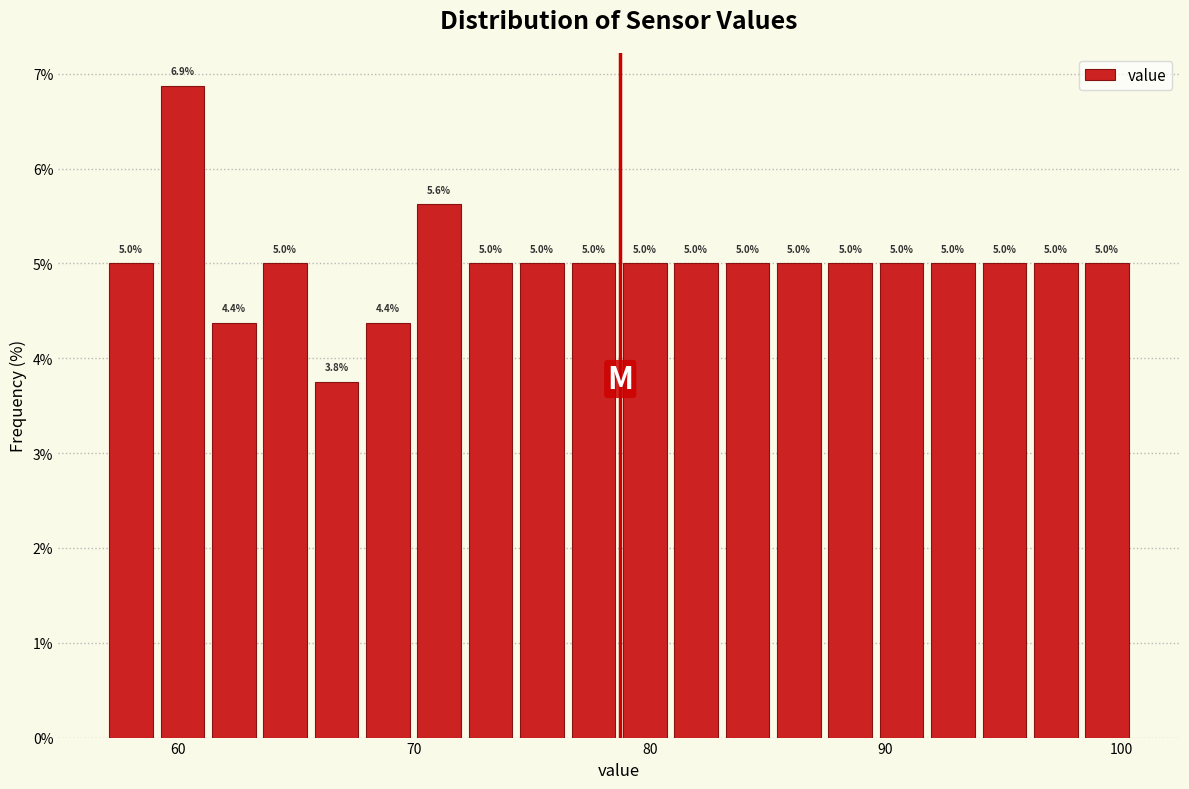

Read against the x-axis, roughly where is the centre of the tallest bar?

60